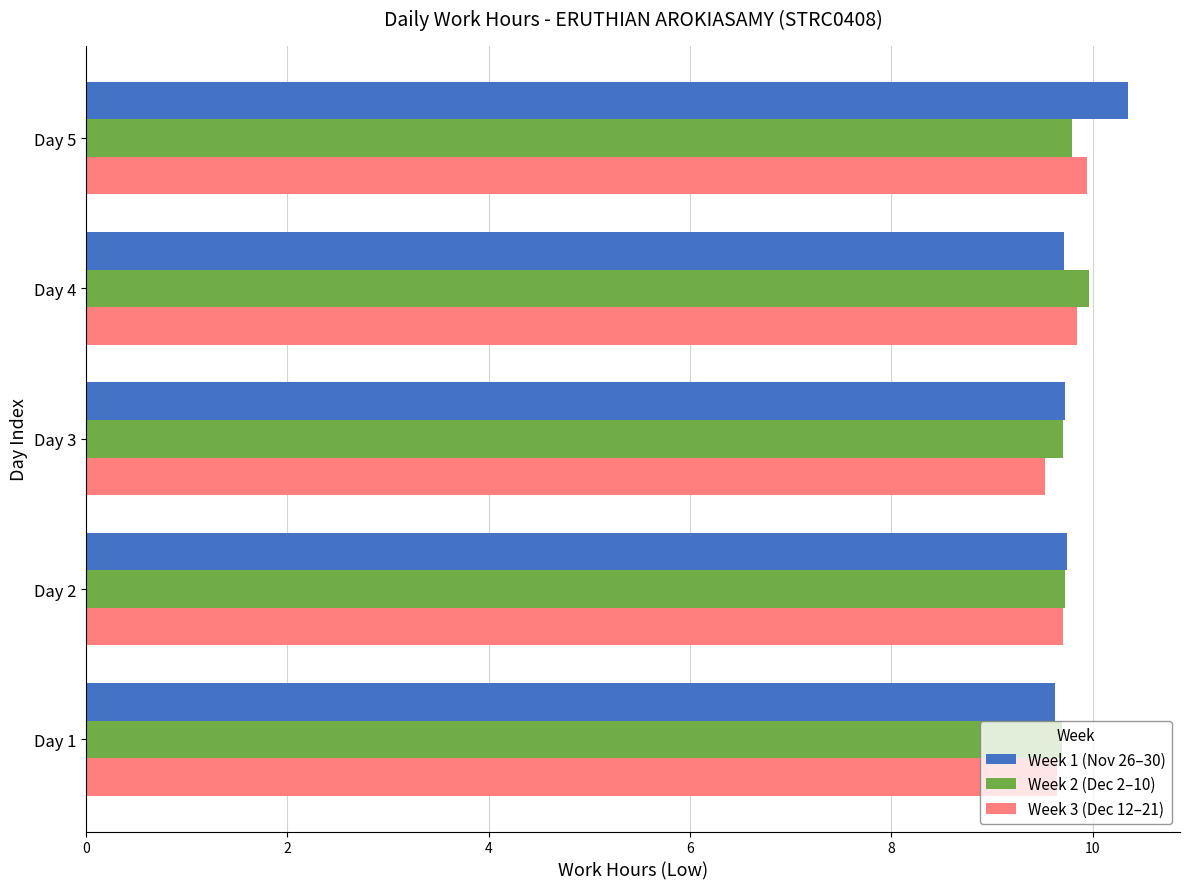

Is the value of Week 1 (Nov 26–30) at Day 5 greater than the value of Week 3 (Dec 12–21) at Day 1?

Yes